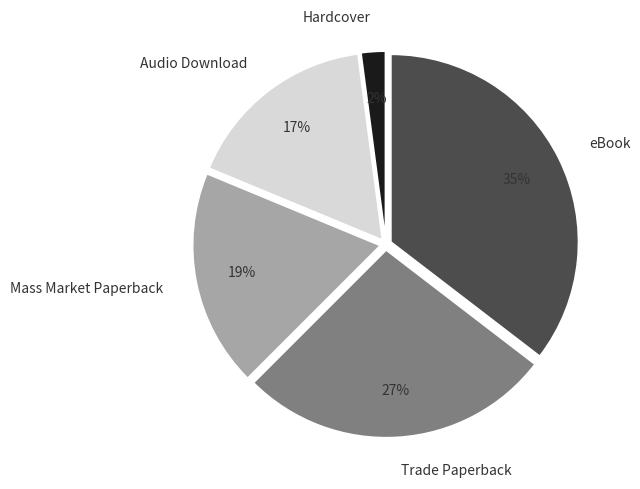

Rank the categories by value from highest to lowest.

eBook, Trade Paperback, Mass Market Paperback, Audio Download, Hardcover